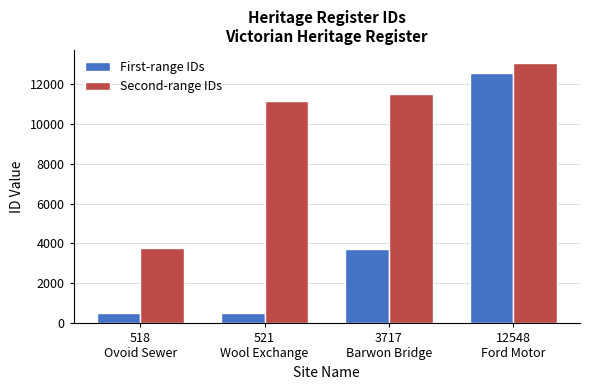

What is the lowest value of the First-range IDs series?

518